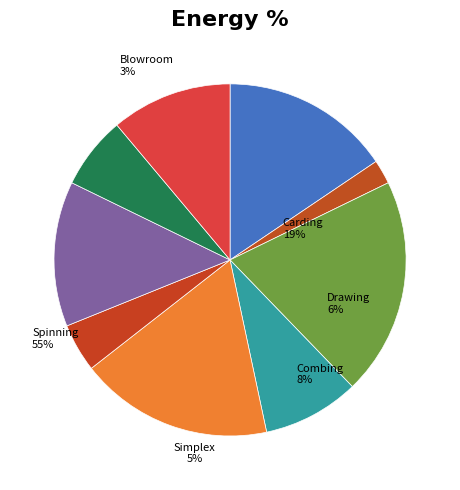

Count the number of slices in the pie.

9